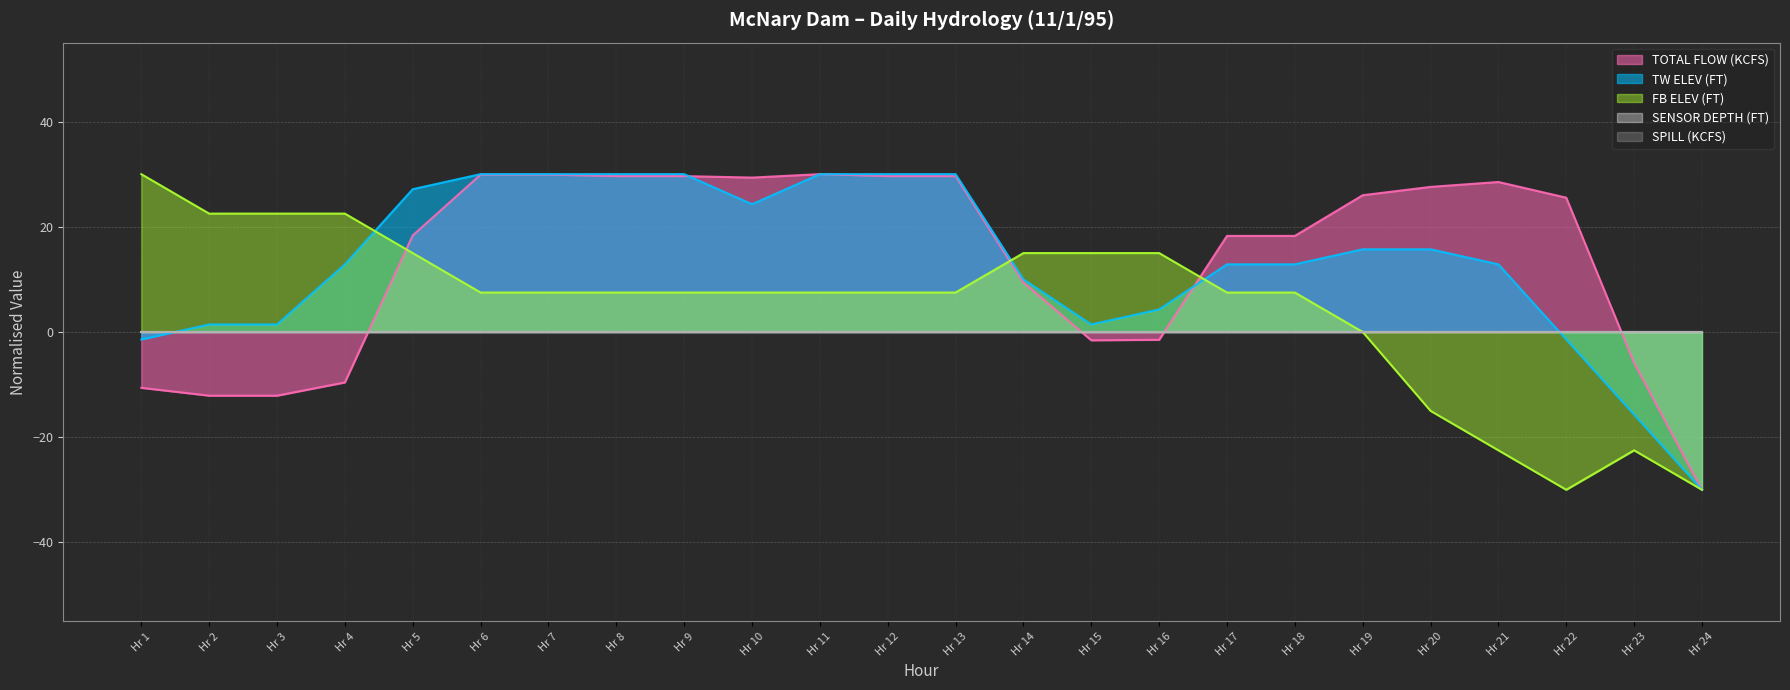

How many data points in TOTAL FLOW (KCFS) are above 25?

12